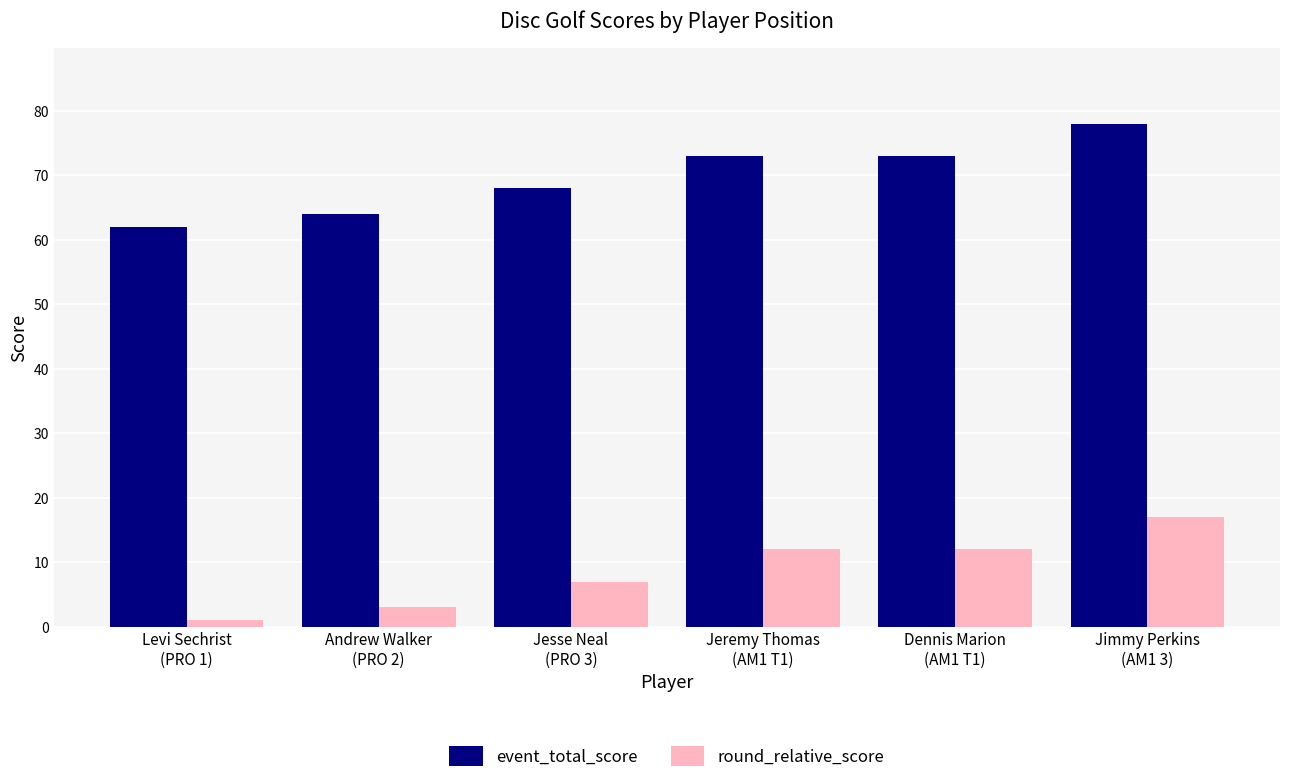

At how many categories does at least one series exceed 31?

6